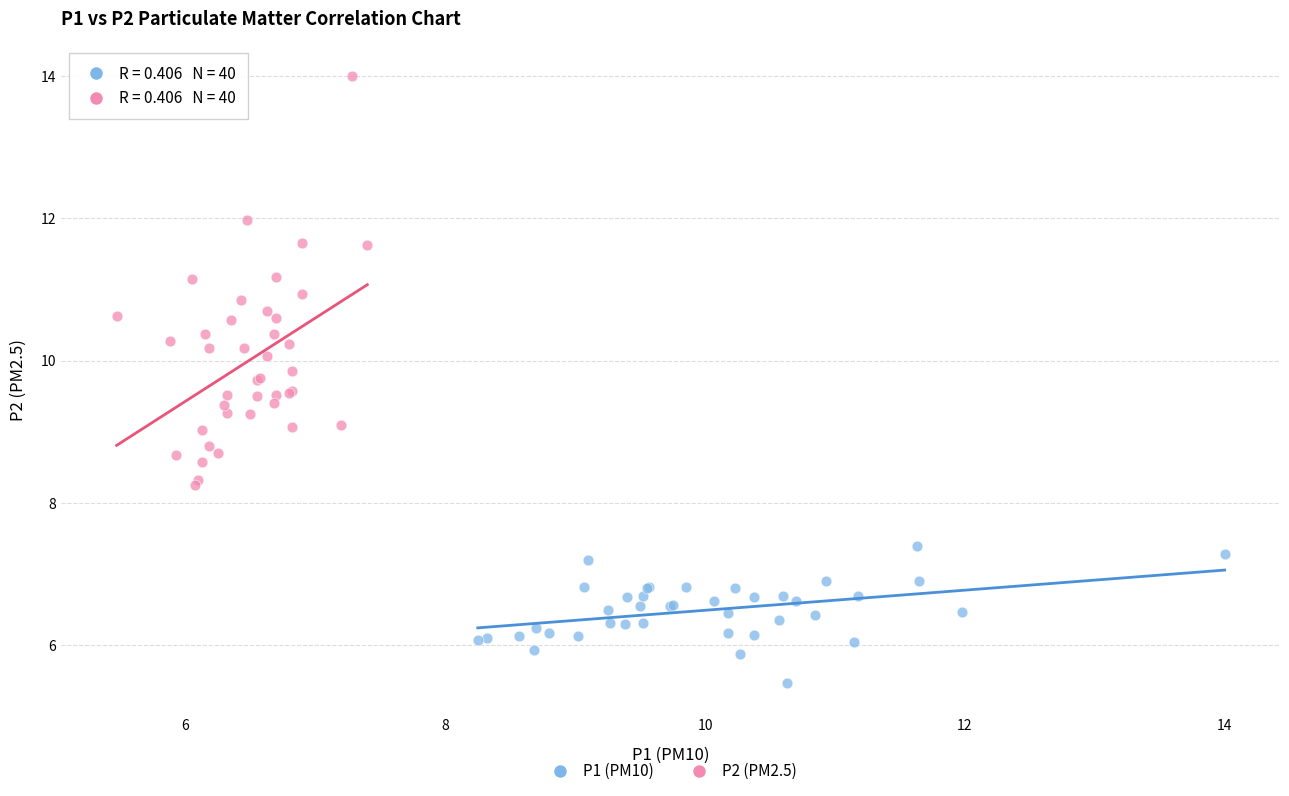

Which series contains the lowest Y value?

P1 (PM10)